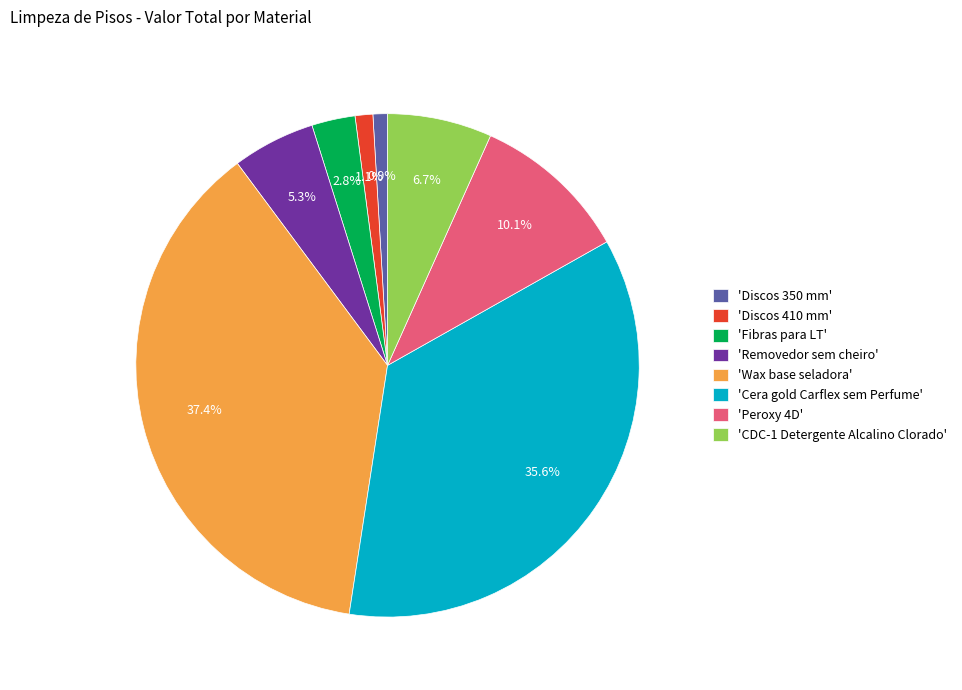

What percentage is NOT represented by 'CDC-1 Detergente Alcalino Clorado'?

93.3%